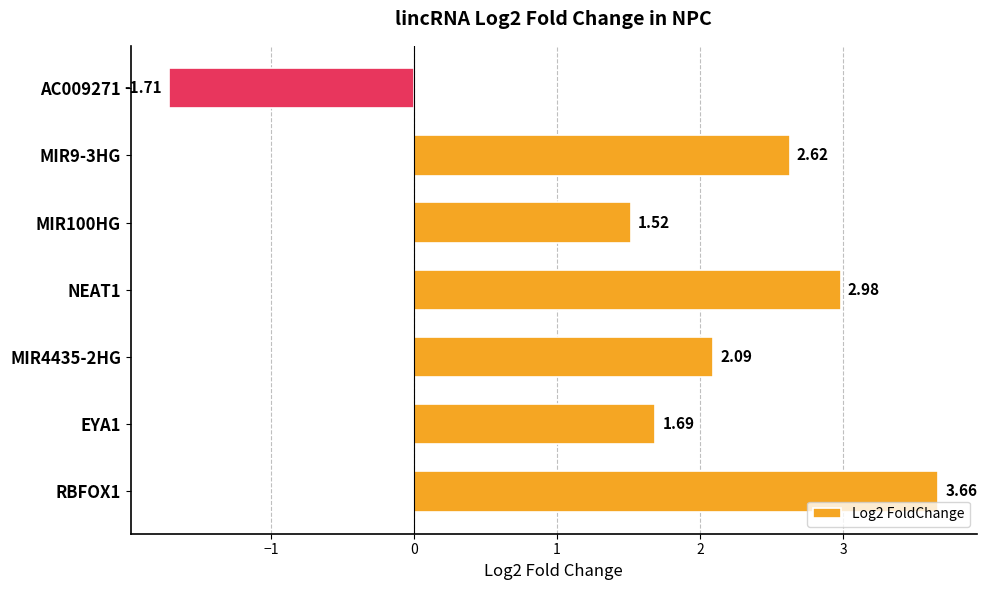

Approximately how many times larger is the value at NEAT1 compared to MIR9-3HG?

1.1